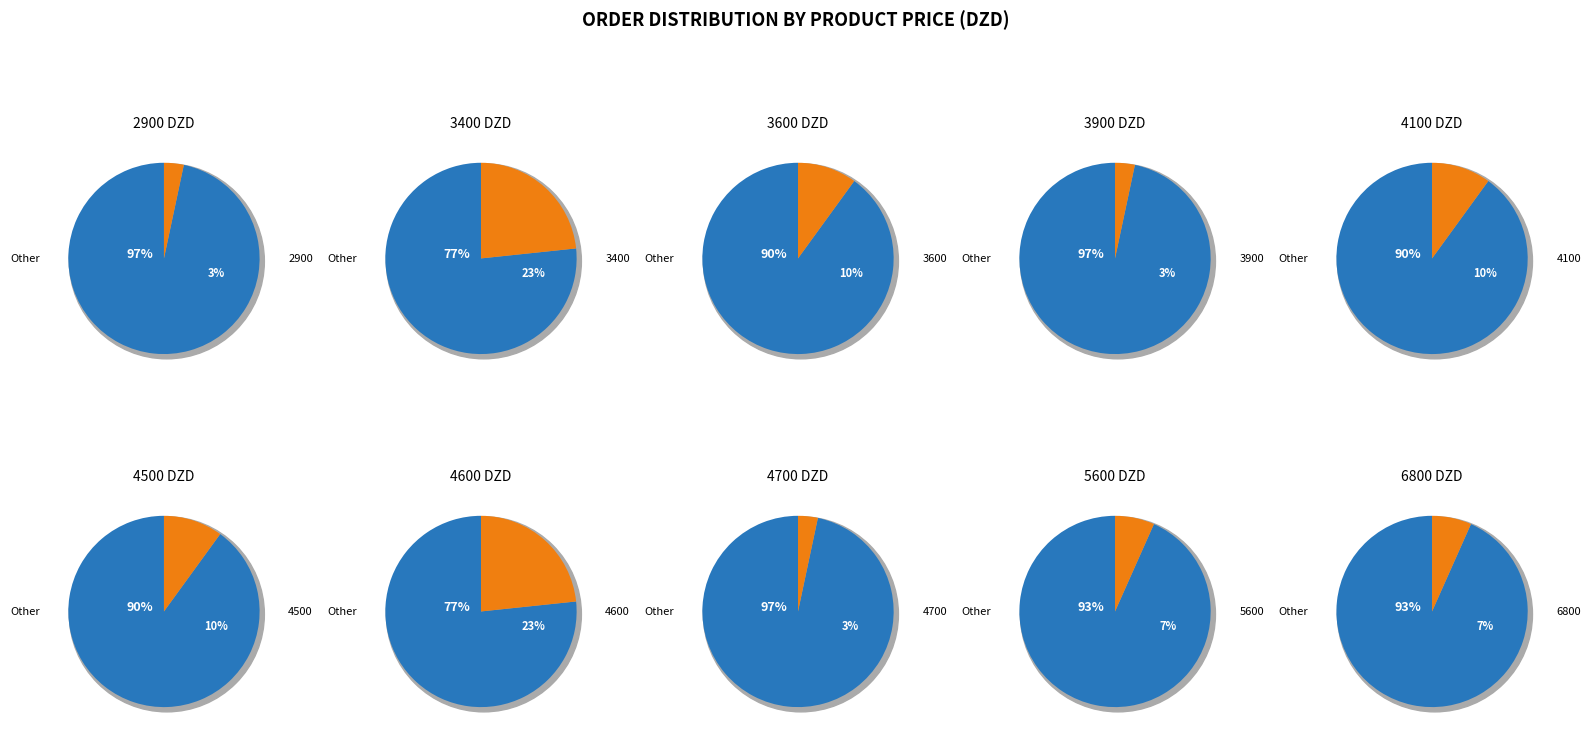

The 4100 slice represents 2% of the pie. True or false?

False